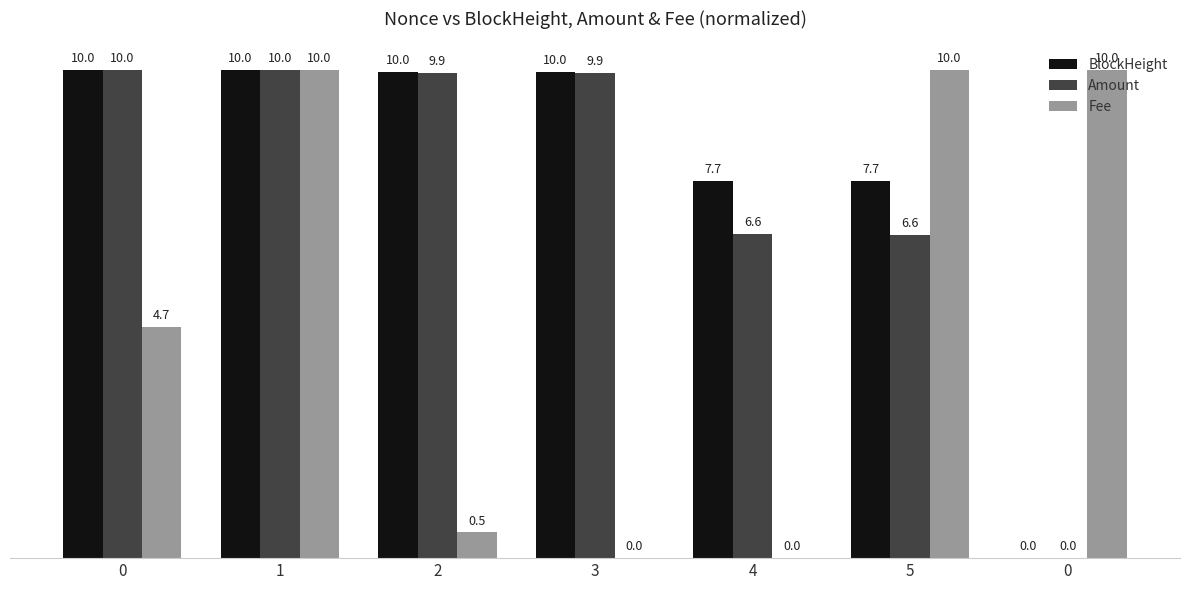

What is the value of the BlockHeight bar at the 6th from the left?

7.7